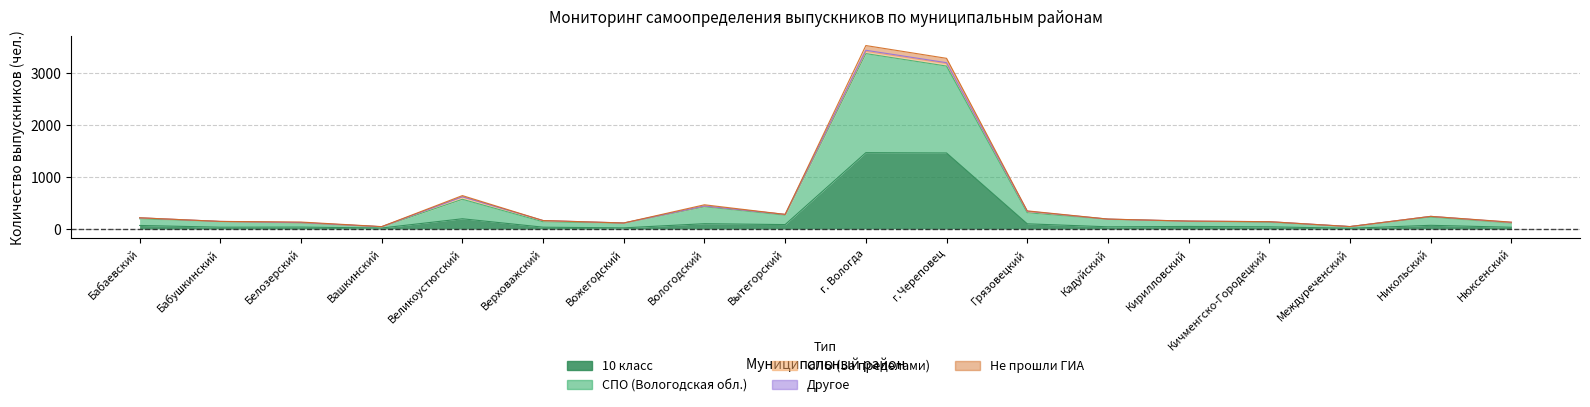

What is the smallest value displayed?

12